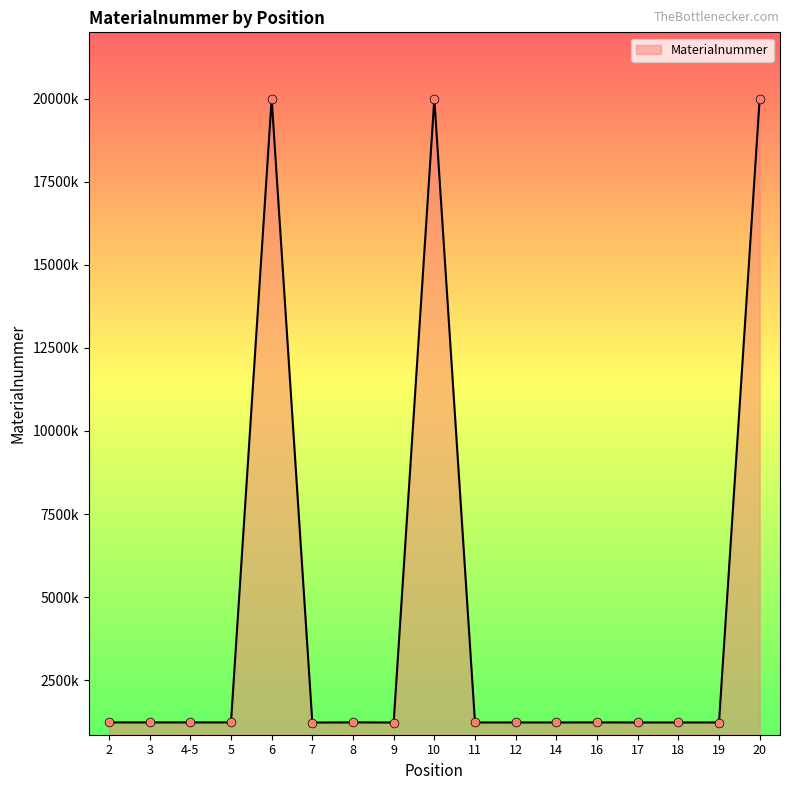

Does the chart have visible grid lines?

No